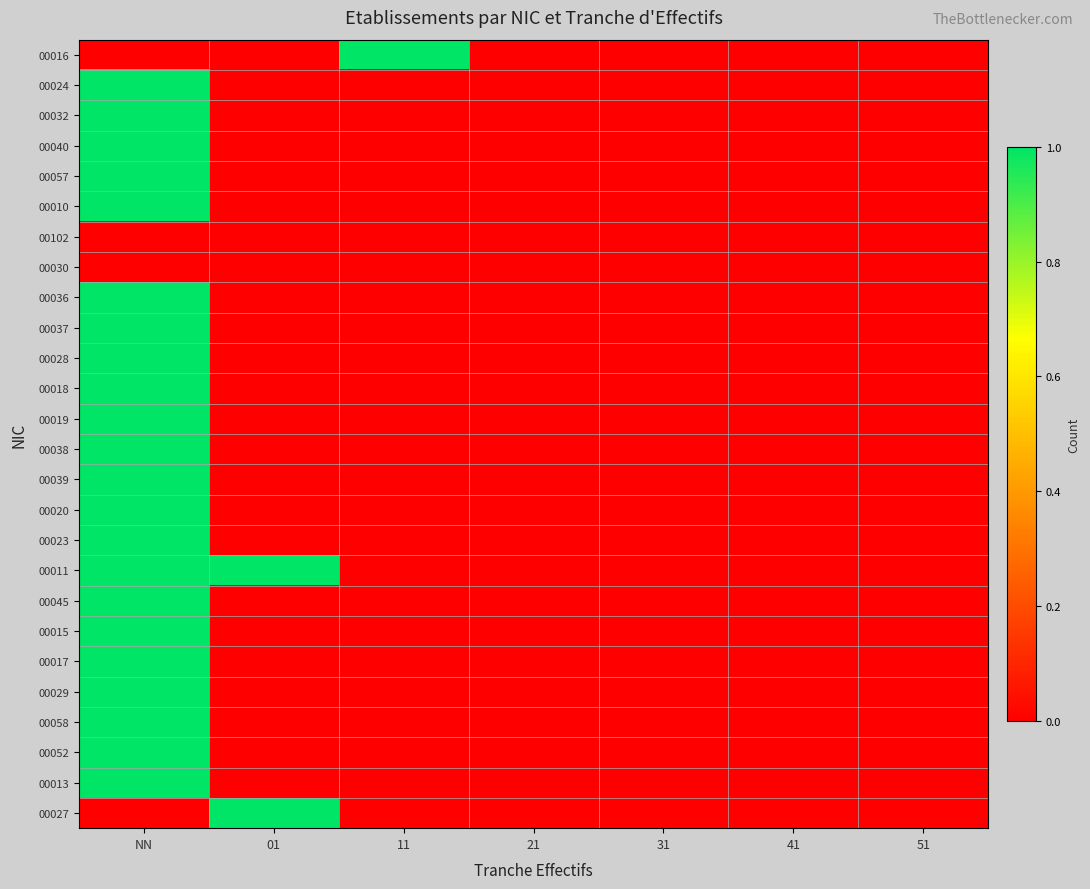

Reading left to right, extract all data points from this chart.

00016: NN=0	01=0	11=1	21=0	31=0	41=0	51=0
00024: NN=1	01=0	11=0	21=0	31=0	41=0	51=0
00032: NN=1	01=0	11=0	21=0	31=0	41=0	51=0
00040: NN=1	01=0	11=0	21=0	31=0	41=0	51=0
00057: NN=1	01=0	11=0	21=0	31=0	41=0	51=0
00010: NN=1	01=0	11=0	21=0	31=0	41=0	51=0
00102: NN=0	01=0	11=0	21=0	31=0	41=0	51=0
00030: NN=0	01=0	11=0	21=0	31=0	41=0	51=0
00036: NN=1	01=0	11=0	21=0	31=0	41=0	51=0
00037: NN=1	01=0	11=0	21=0	31=0	41=0	51=0
00028: NN=1	01=0	11=0	21=0	31=0	41=0	51=0
00018: NN=1	01=0	11=0	21=0	31=0	41=0	51=0
00019: NN=1	01=0	11=0	21=0	31=0	41=0	51=0
00038: NN=1	01=0	11=0	21=0	31=0	41=0	51=0
00039: NN=1	01=0	11=0	21=0	31=0	41=0	51=0
00020: NN=1	01=0	11=0	21=0	31=0	41=0	51=0
00023: NN=1	01=0	11=0	21=0	31=0	41=0	51=0
00011: NN=1	01=1	11=0	21=0	31=0	41=0	51=0
00045: NN=1	01=0	11=0	21=0	31=0	41=0	51=0
00015: NN=1	01=0	11=0	21=0	31=0	41=0	51=0
00017: NN=1	01=0	11=0	21=0	31=0	41=0	51=0
00029: NN=1	01=0	11=0	21=0	31=0	41=0	51=0
00058: NN=1	01=0	11=0	21=0	31=0	41=0	51=0
00052: NN=1	01=0	11=0	21=0	31=0	41=0	51=0
00013: NN=1	01=0	11=0	21=0	31=0	41=0	51=0
00027: NN=0	01=1	11=0	21=0	31=0	41=0	51=0